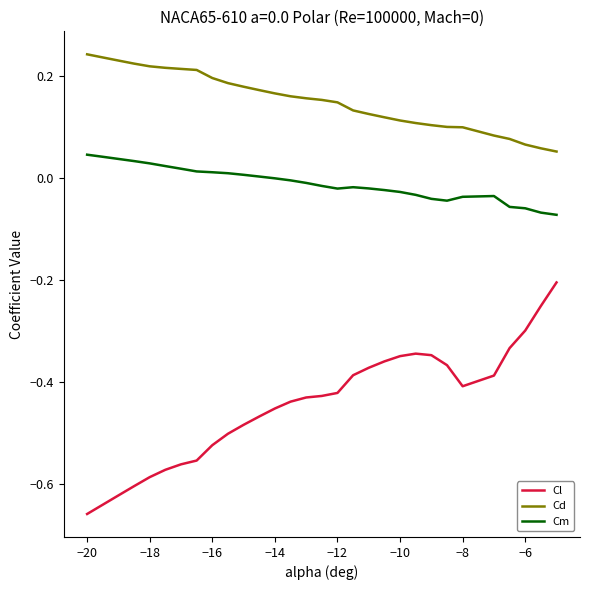

What is the sum of all Cl values?

-13.3